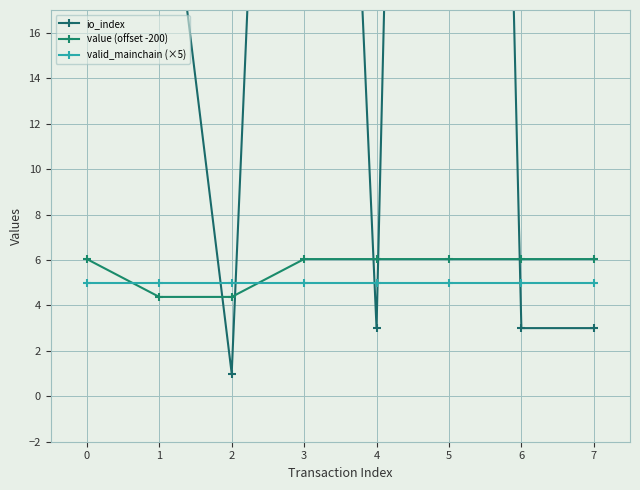

Is it true that valid_mainchain (×5) equals 5.0 at 0?

True